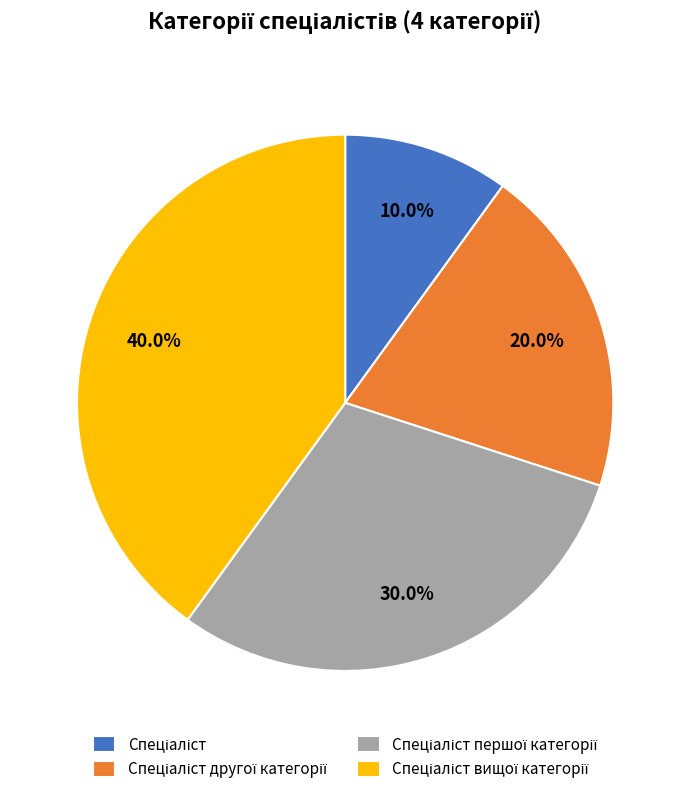

Does any single category account for the majority?

No